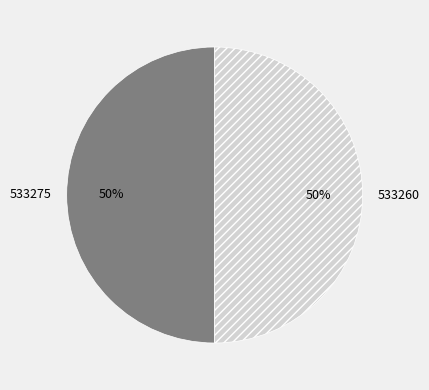

What is the ratio of the value at 533260 to the value at 533275?

1.0